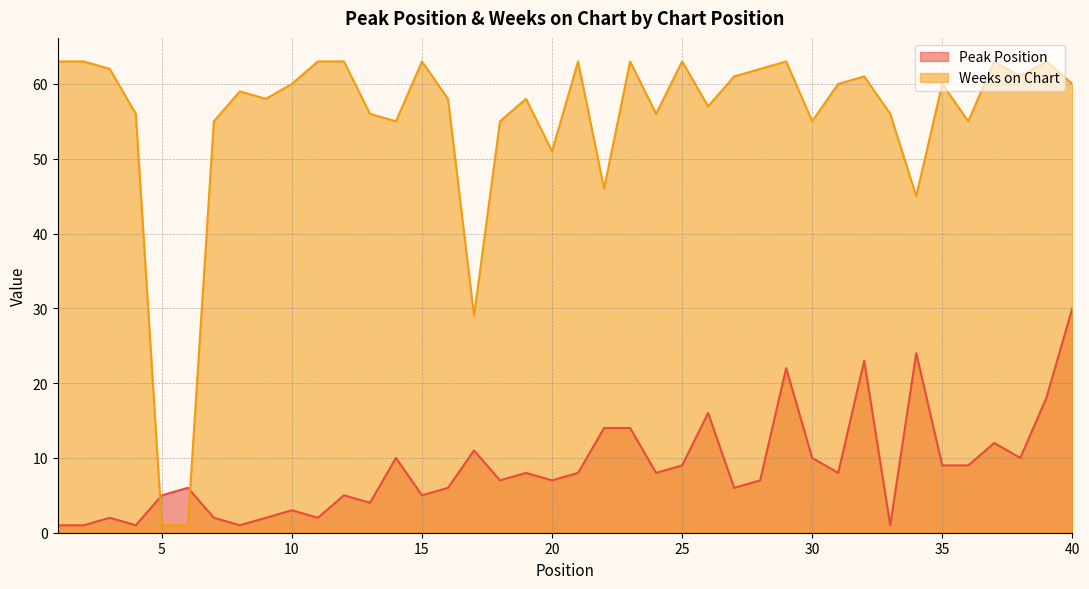

What are all the series names shown in the legend?

Peak Position, Weeks on Chart